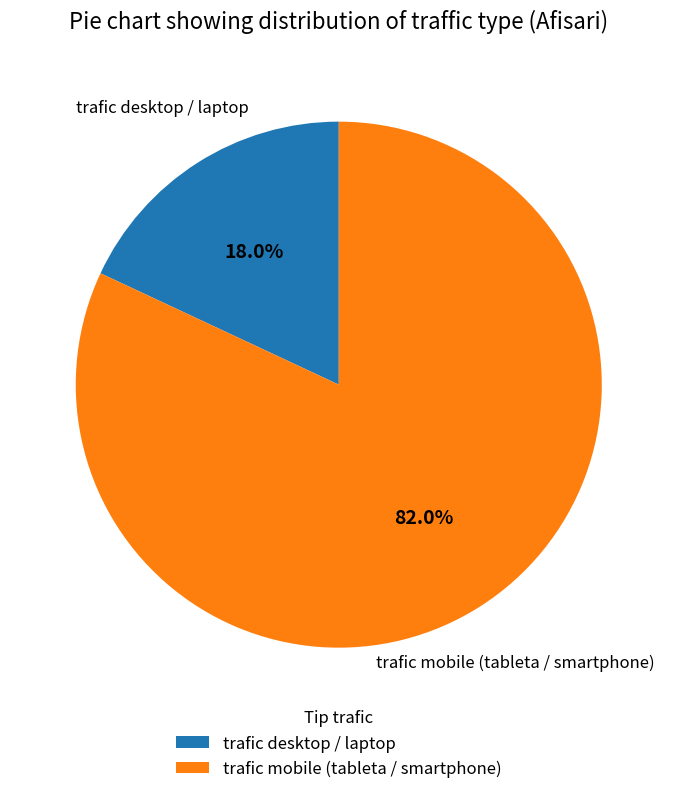

What is the majority slice?

trafic mobile (tableta / smartphone)